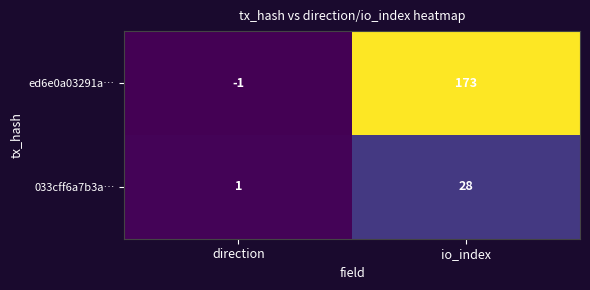

What is the total value across all series at io_index?

201